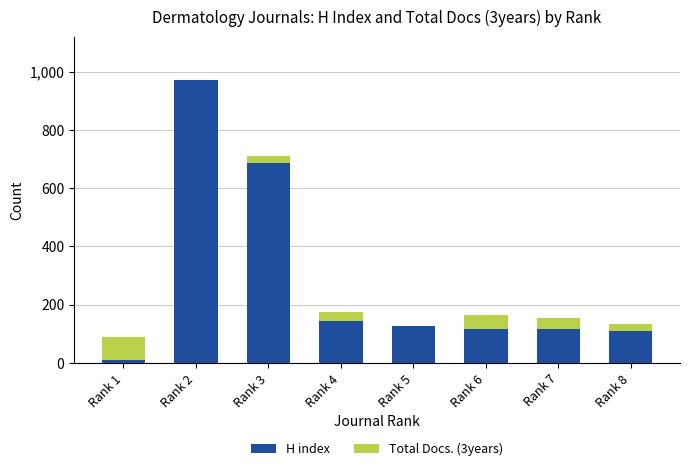

At which category is the sum across all series the highest?

Rank 2